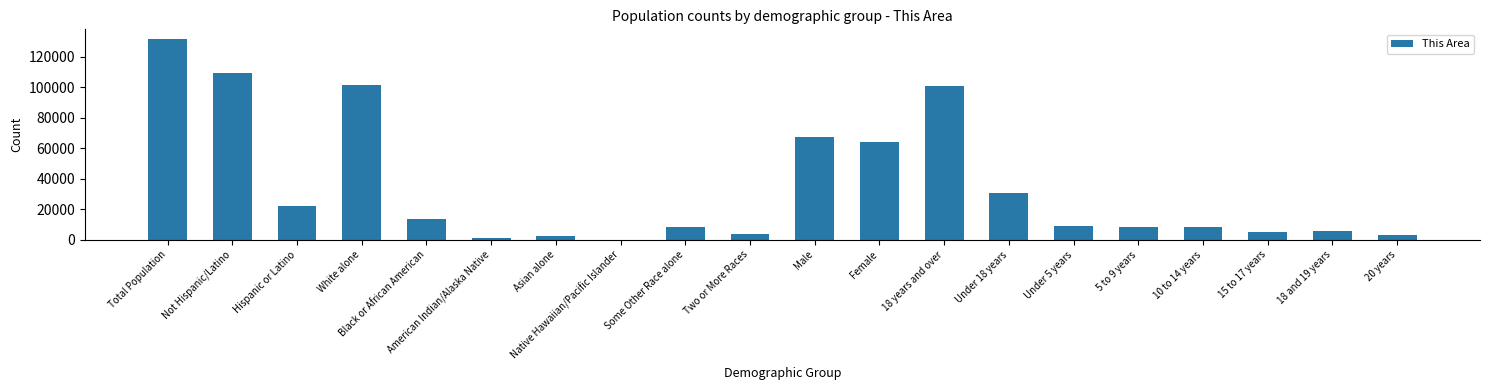

True or false: the data shows 101091 at 18 years and over.

True